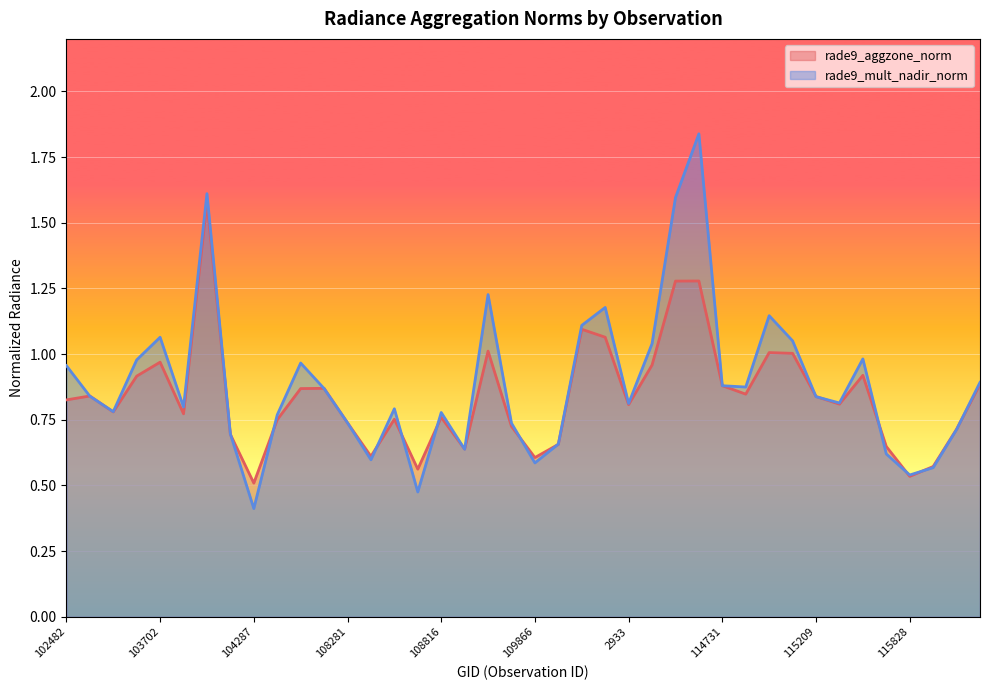

True or false: rade9_mult_nadir_norm has a value of 0.2 at 2276.

False